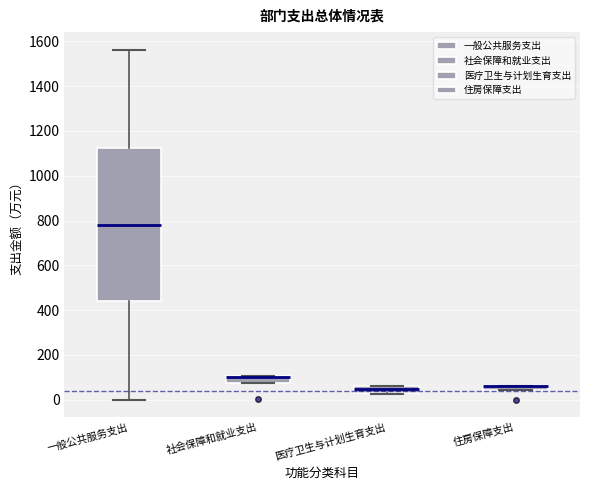

Comparing the boxes themselves (not the whiskers), which one is the tallest?

一般公共服务支出